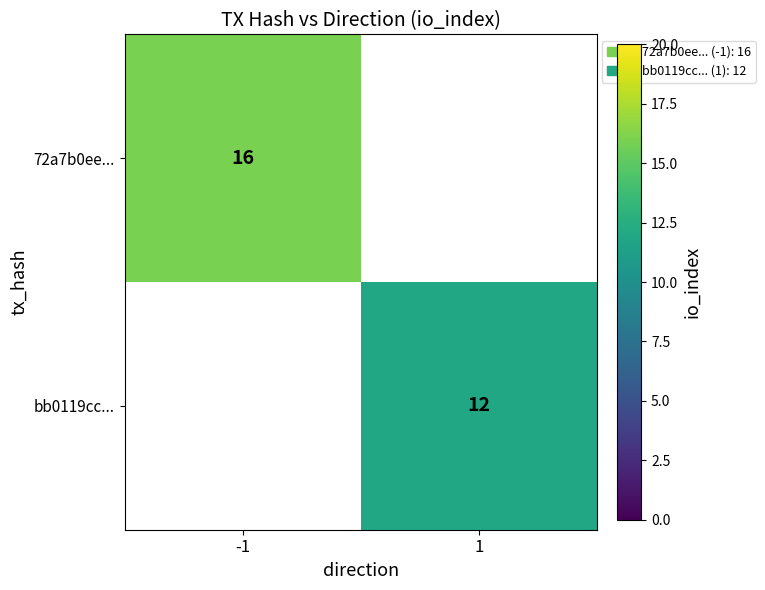

The bb0119cc... series shows 12 at 1. True or false?

True